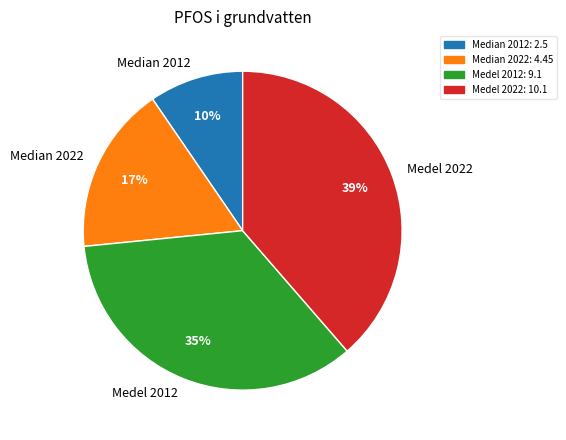

Rank the categories by value from lowest to highest.

Median 2012, Median 2022, Medel 2012, Medel 2022